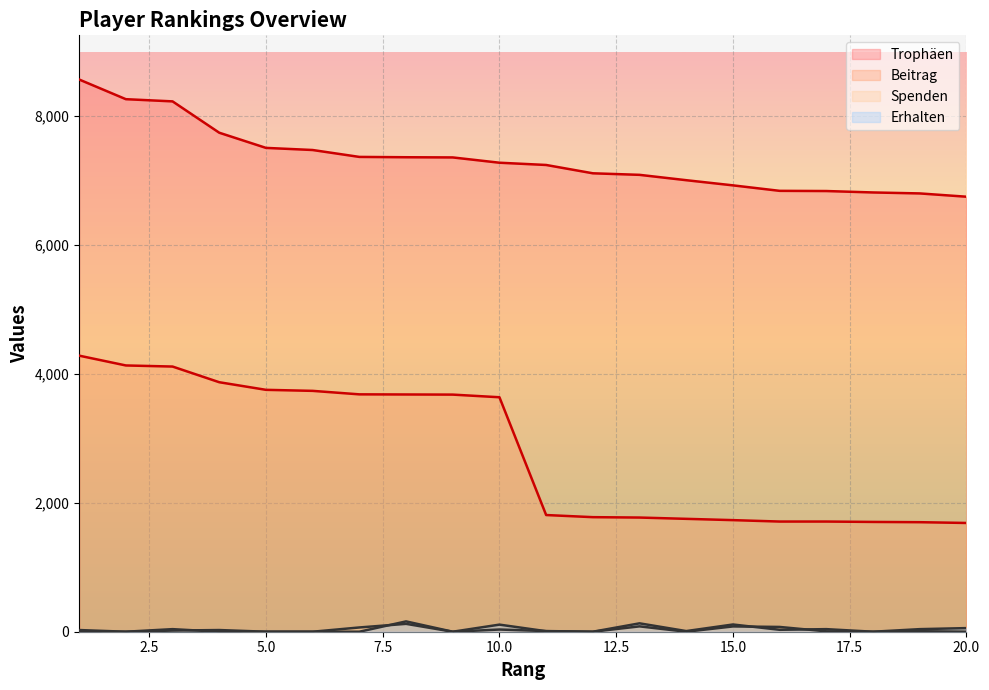

Where is the first local minimum for Spenden?

2